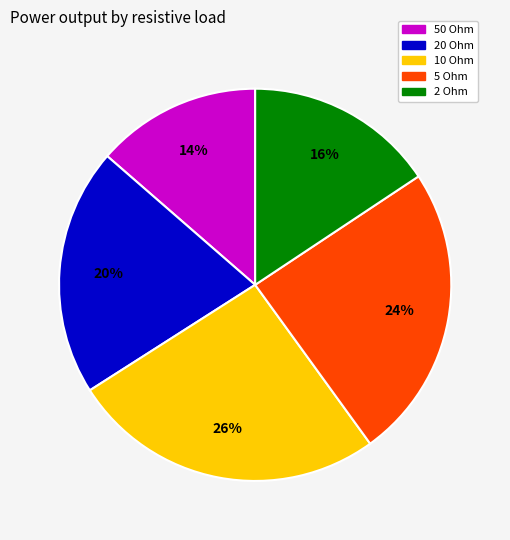

What is the smallest slice in the pie chart?

50 Ohm